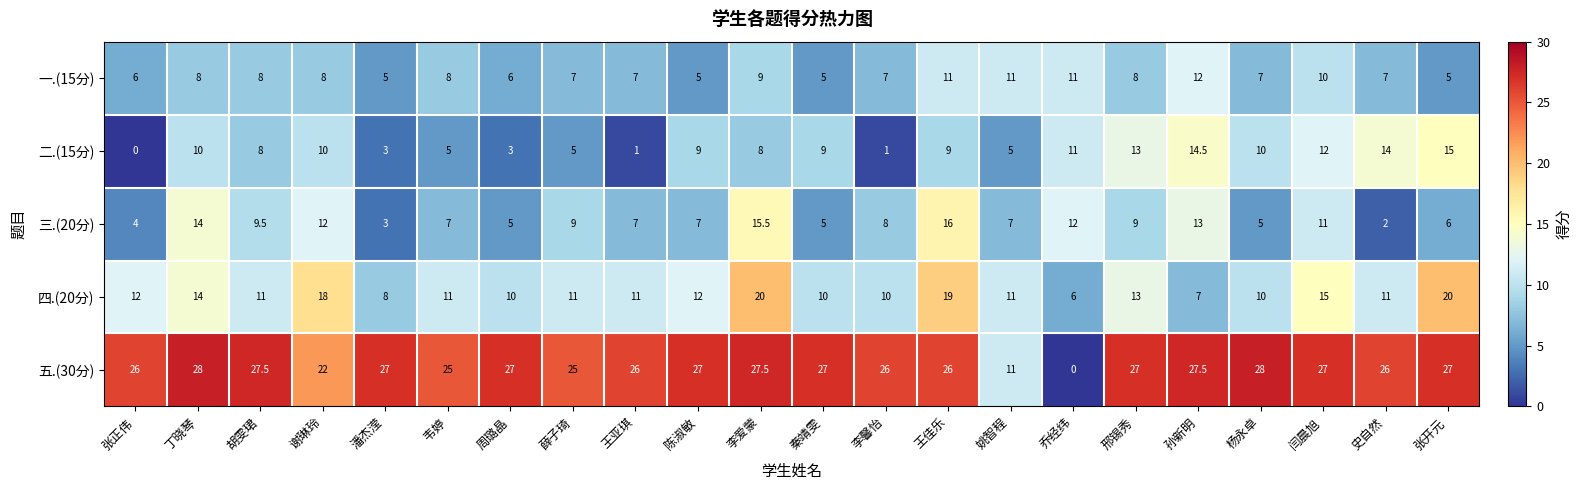

Rank the series at 谢琳玲 from highest to lowest value.

五.(30分), 四.(20分), 三.(20分), 二.(15分), 一.(15分)